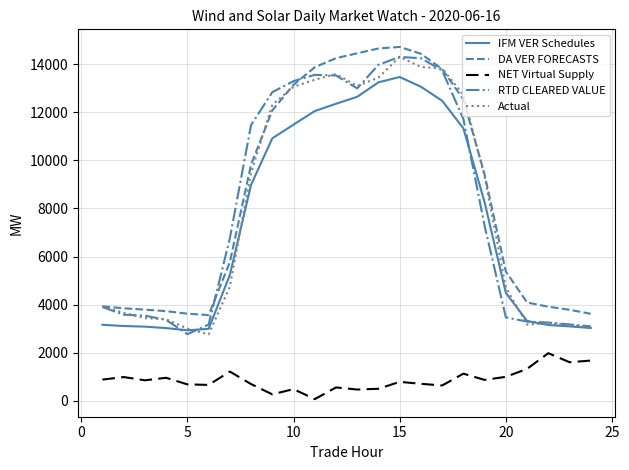

True or false: IFM VER Schedules and NET Virtual Supply intersect in this chart.

False